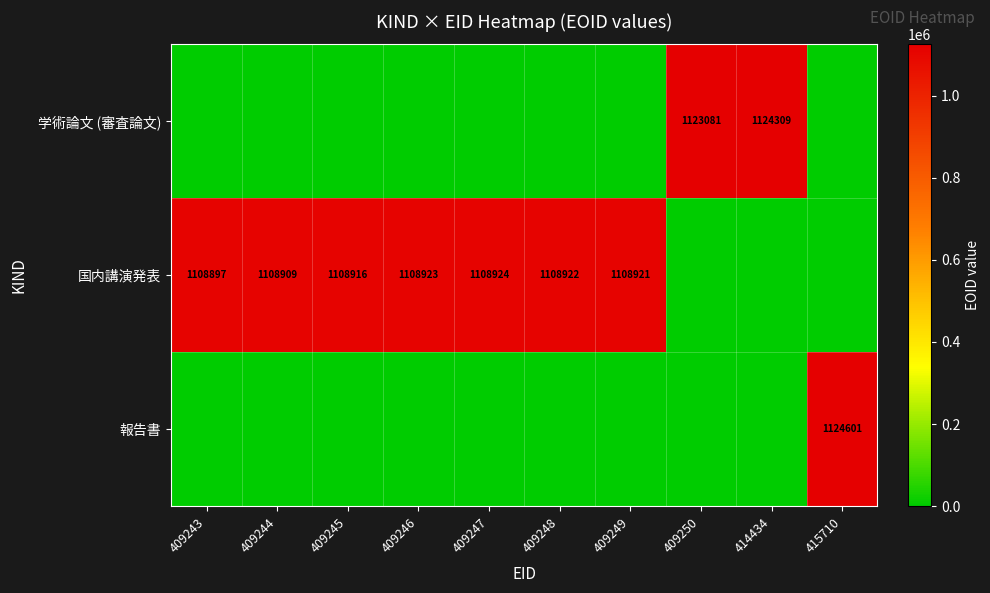

The 国内講演発表 series shows 1108897 at 409243. True or false?

True